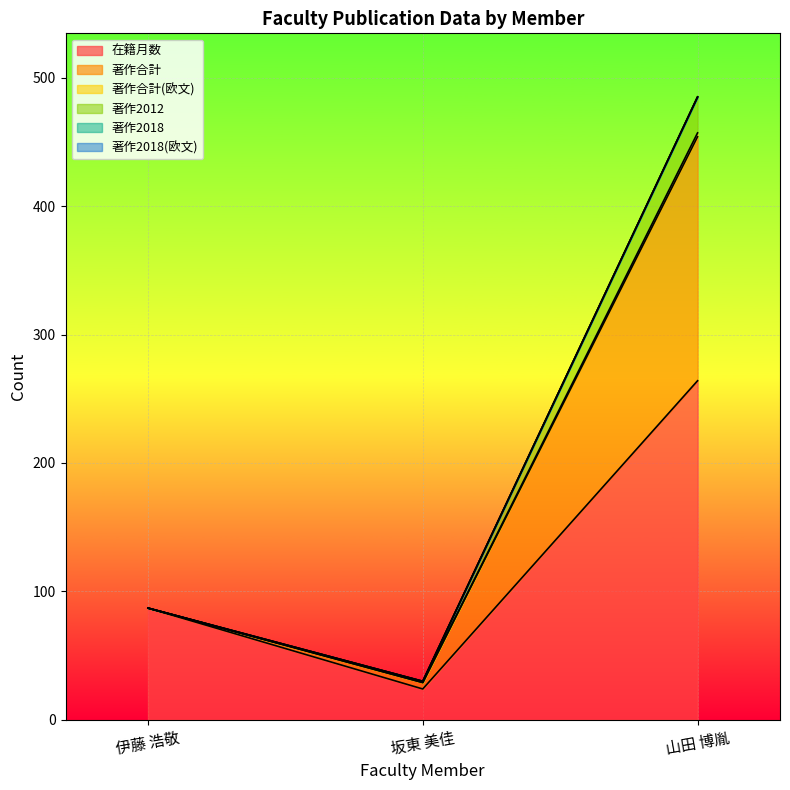

At which label is 在籍月数 closest to 144?

伊藤 浩敬